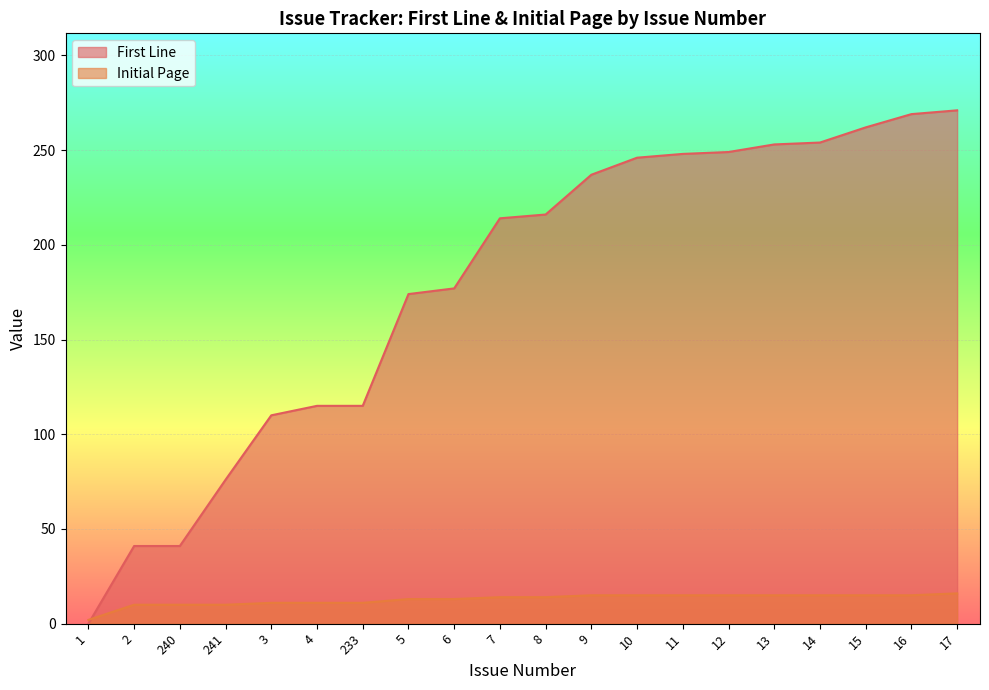

Which has a higher value, 7 or 8?

8